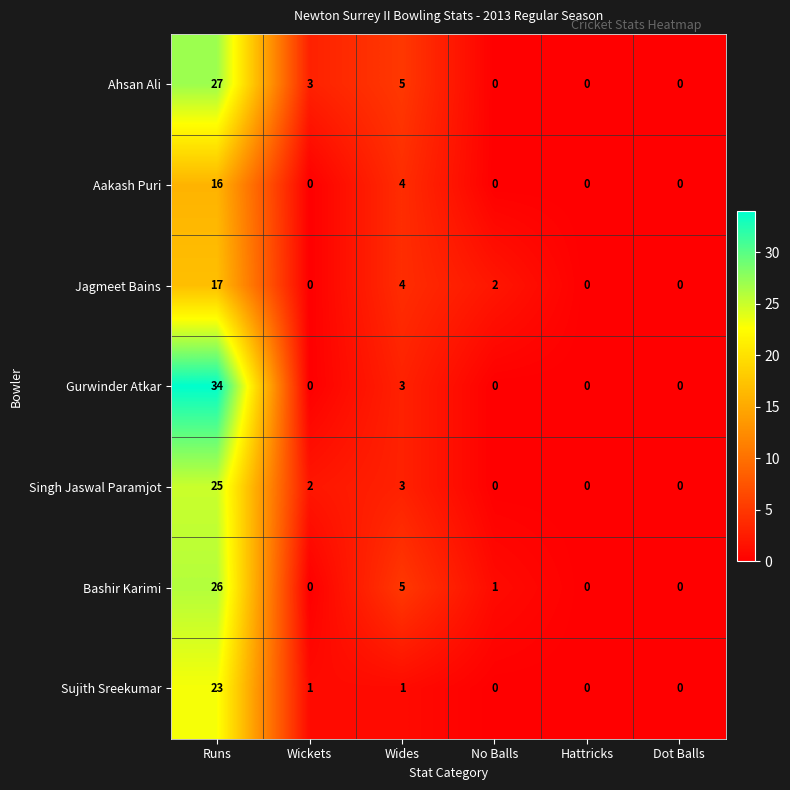

Rank the series by their maximum value, from lowest to highest.

Aakash Puri, Jagmeet Bains, Sujith Sreekumar, Singh Jaswal Paramjot, Bashir Karimi, Ahsan Ali, Gurwinder Atkar